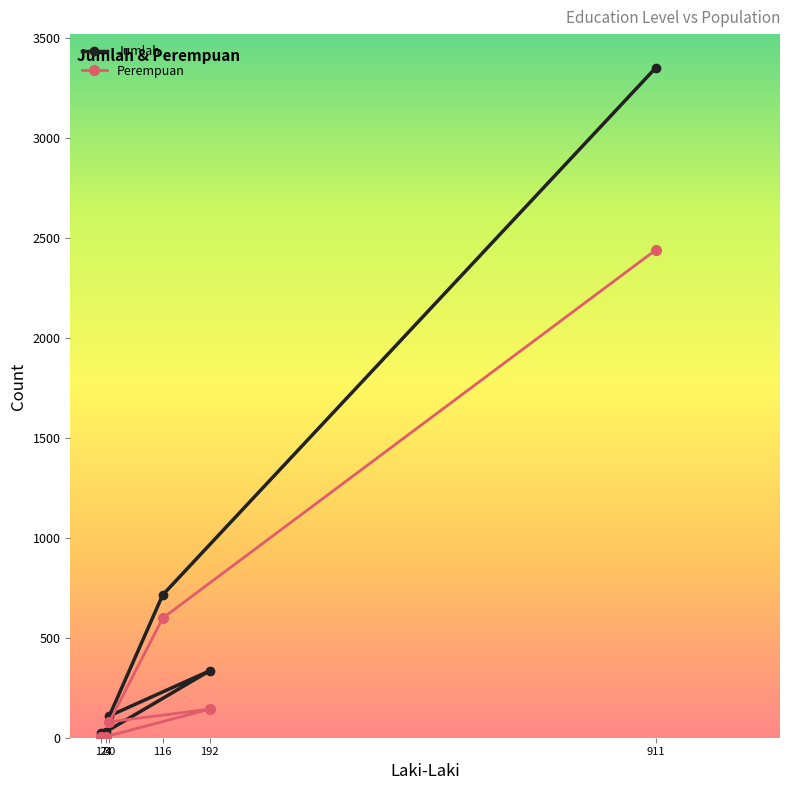

What is the sum of the Jumlah values at 192 and 116?

1049